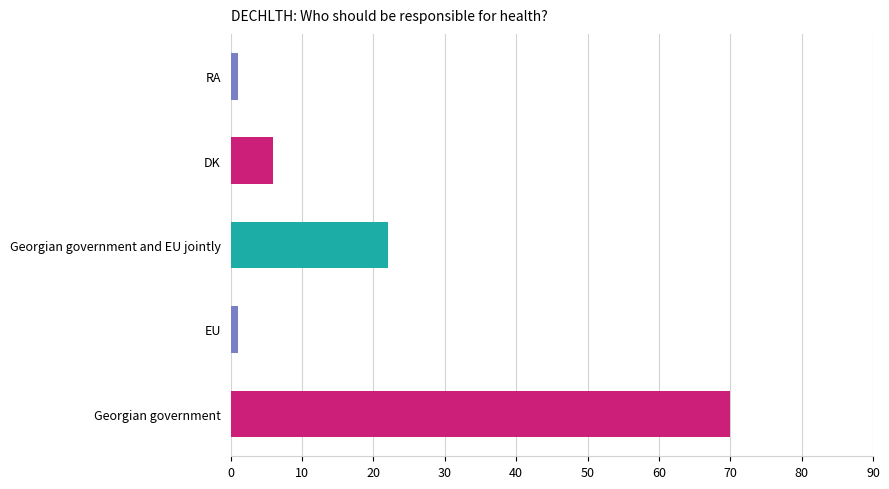

Reading top to bottom, what are all the values shown in this chart?

1	6	22	1	70